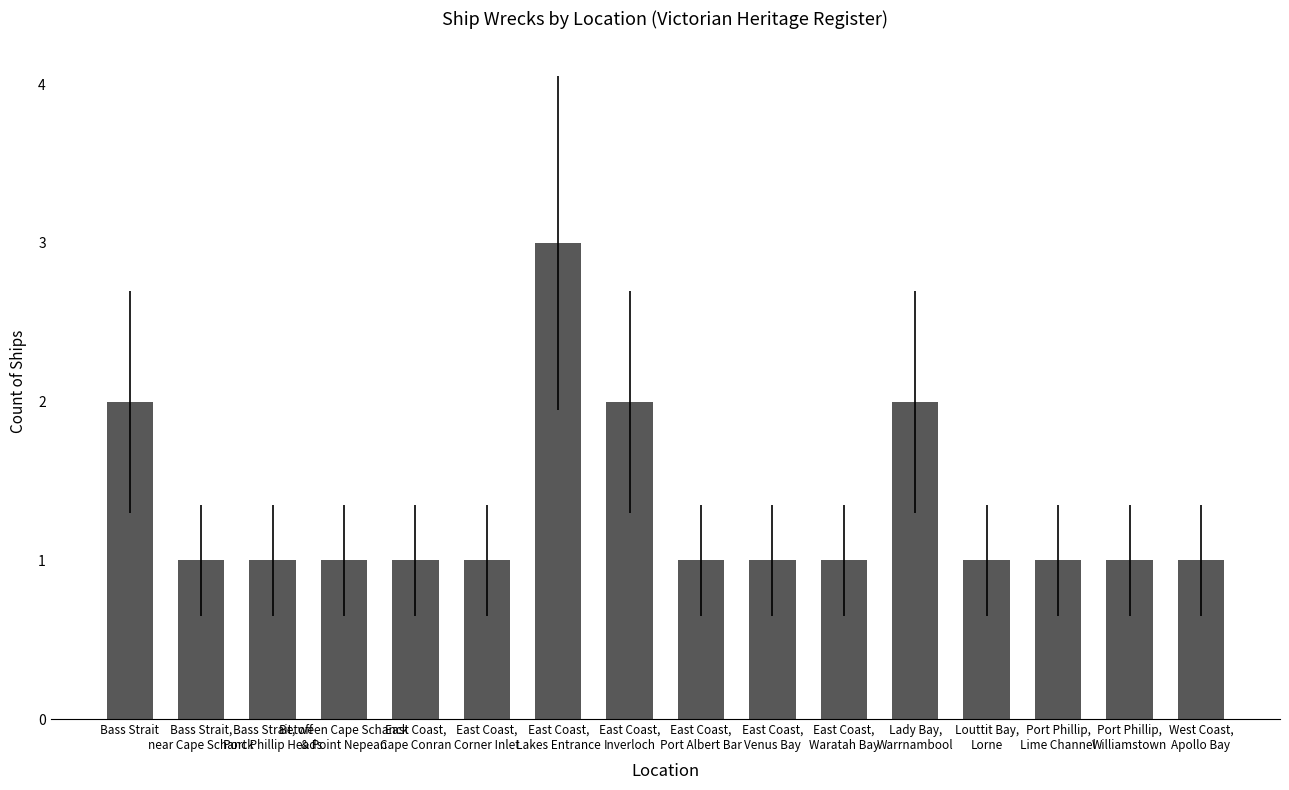

What is the value of the 11th bar from the left?

1